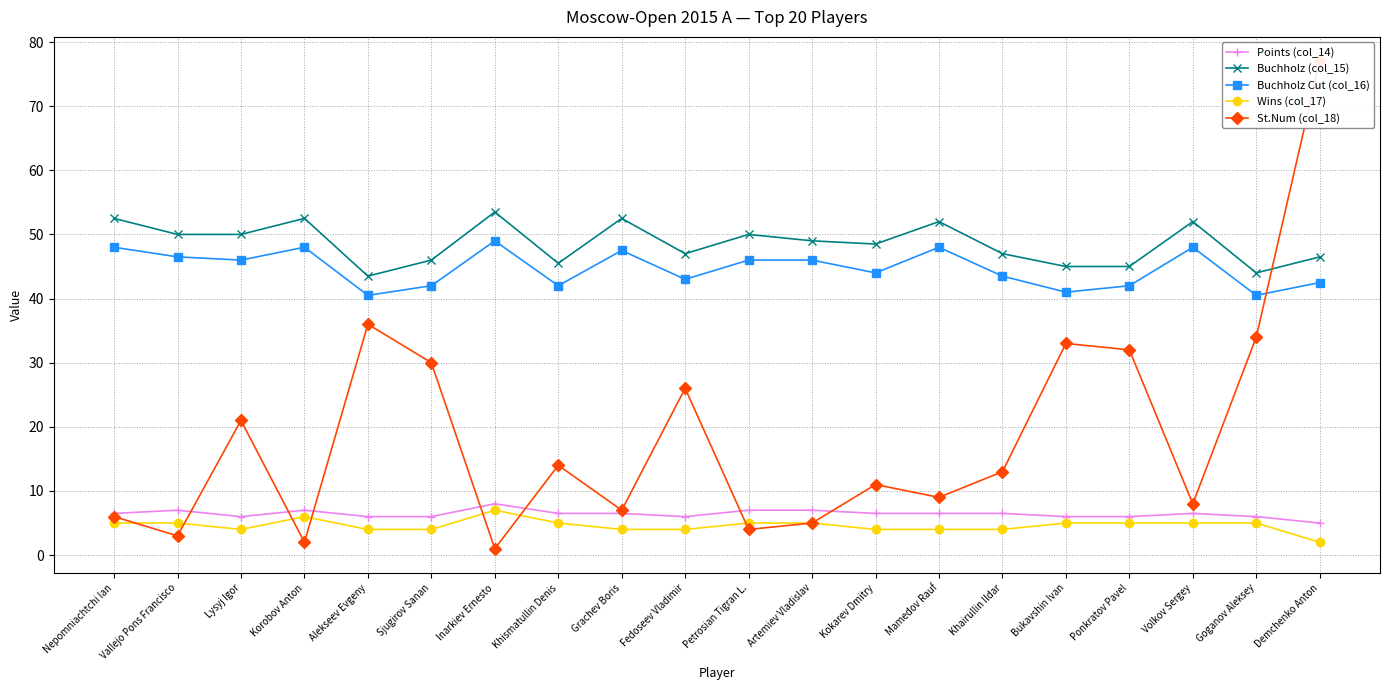

Reading left to right, list all the values displayed in this chart.

Points (col_14): 6.5	7.0	6.0	7.0	6.0	6.0	8.0	6.5	6.5	6.0	7.0	7.0	6.5	6.5	6.5	6.0	6.0	6.5	6.0	5.0
Buchholz (col_15): 52.5	50.0	50.0	52.5	43.5	46.0	53.5	45.5	52.5	47.0	50.0	49.0	48.5	52.0	47.0	45.0	45.0	52.0	44.0	46.5
Buchholz Cut (col_16): 48.0	46.5	46.0	48.0	40.5	42.0	49.0	42.0	47.5	43.0	46.0	46.0	44.0	48.0	43.5	41.0	42.0	48.0	40.5	42.5
Wins (col_17): 5.0	5.0	4.0	6.0	4.0	4.0	7.0	5.0	4.0	4.0	5.0	5.0	4.0	4.0	4.0	5.0	5.0	5.0	5.0	2.0
St.Num (col_18): 6.0	3.0	21.0	2.0	36.0	30.0	1.0	14.0	7.0	26.0	4.0	5.0	11.0	9.0	13.0	33.0	32.0	8.0	34.0	77.0